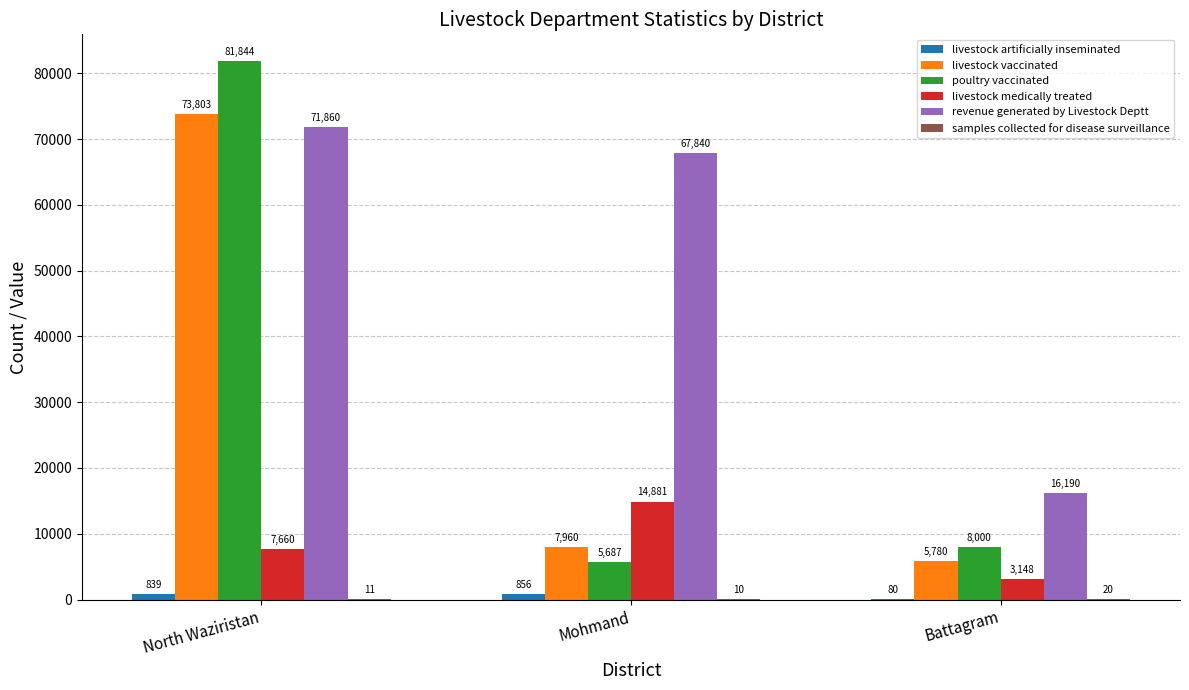

How many distinct data groups are displayed?

6